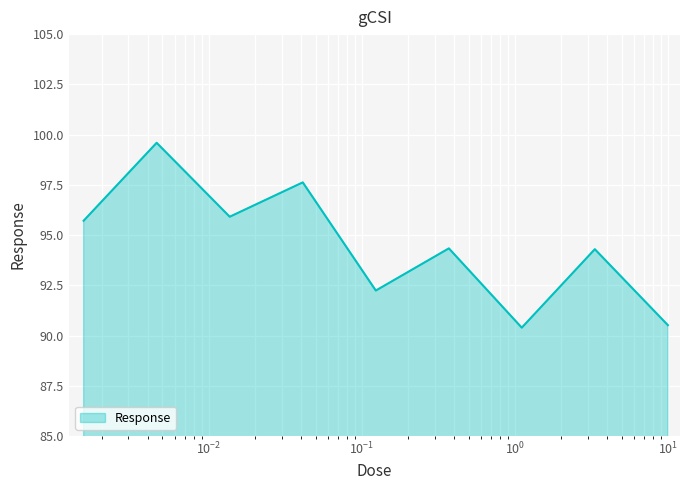

What is the greatest value displayed?

99.6